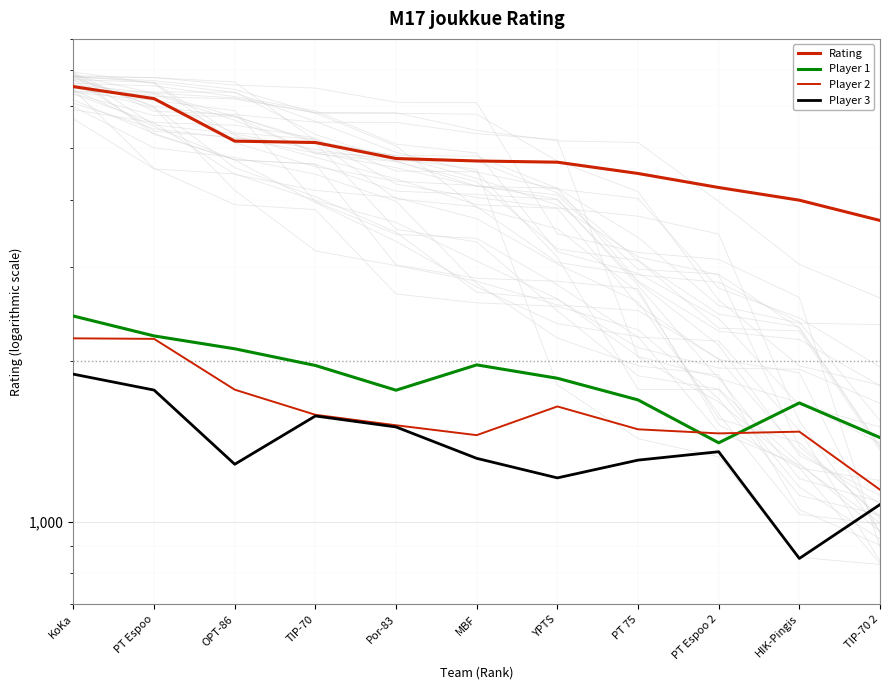

How many interior local peaks does the Player 1 series have?

2